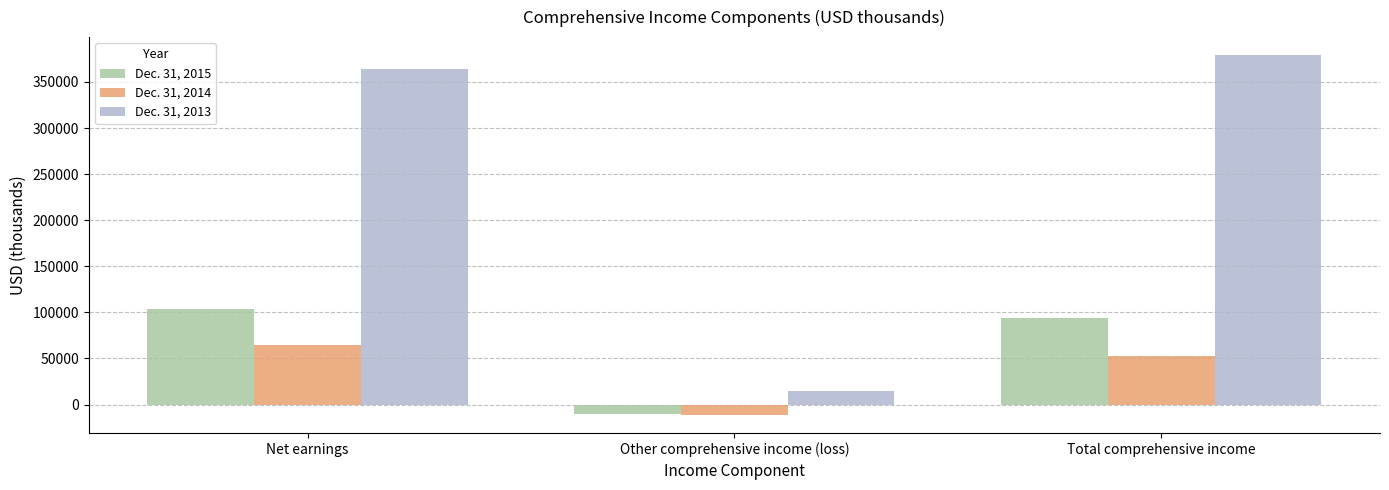

At Other comprehensive income (loss), list the series in order from largest to smallest.

Dec. 31, 2013, Dec. 31, 2015, Dec. 31, 2014